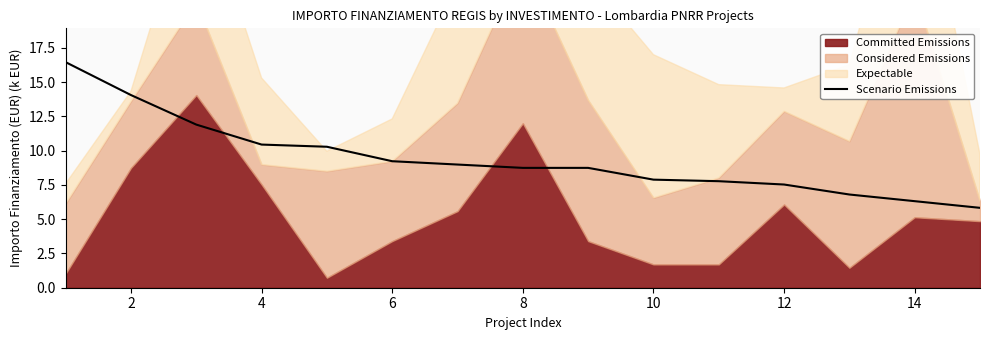

The value of Scenario Emissions at 2 is 3.9. True or false?

False